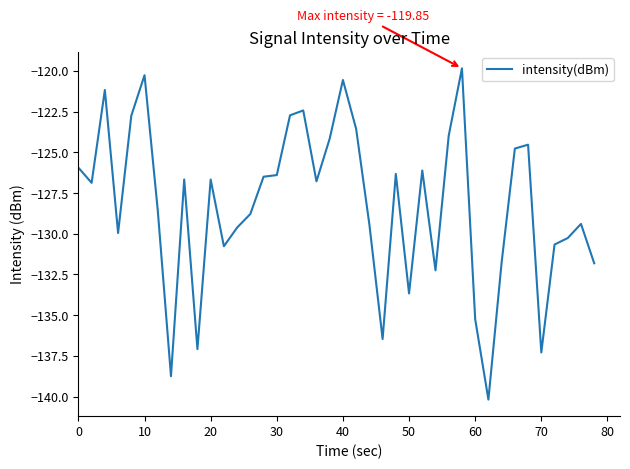

What is the greatest value displayed?

-119.8